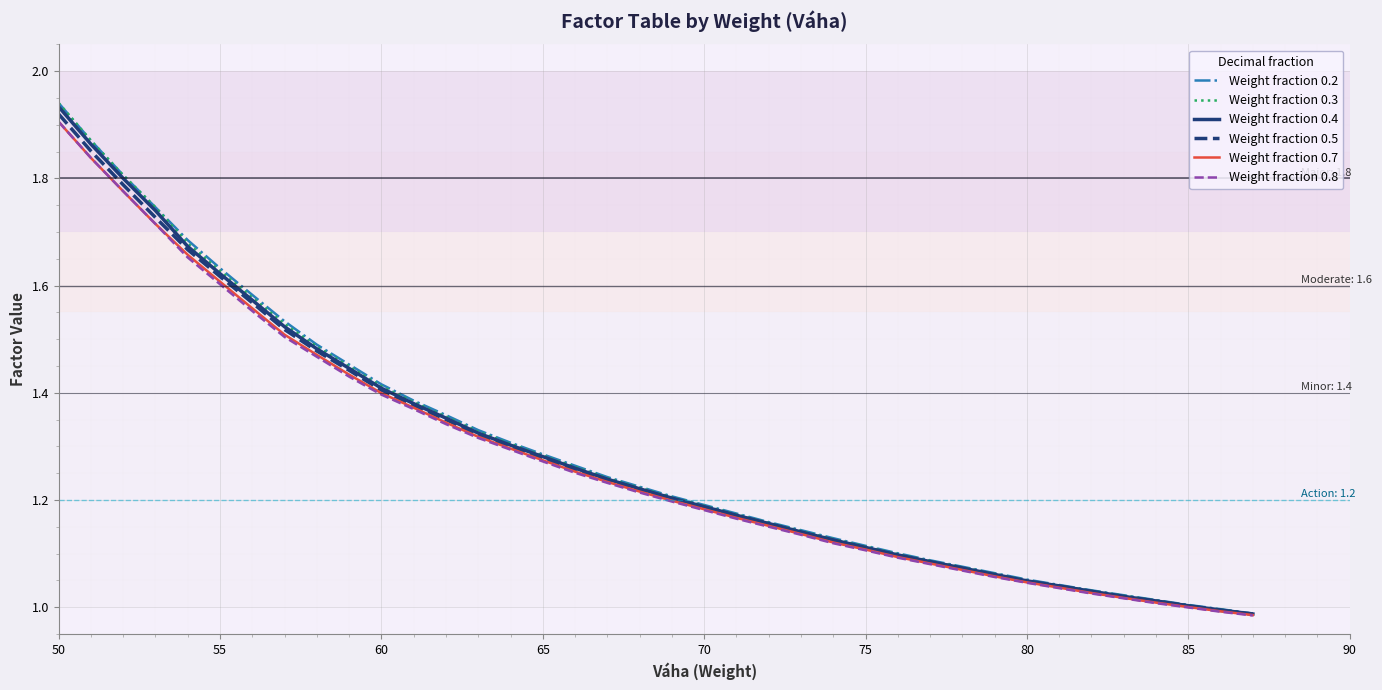

Which category has the highest value across all series?

50